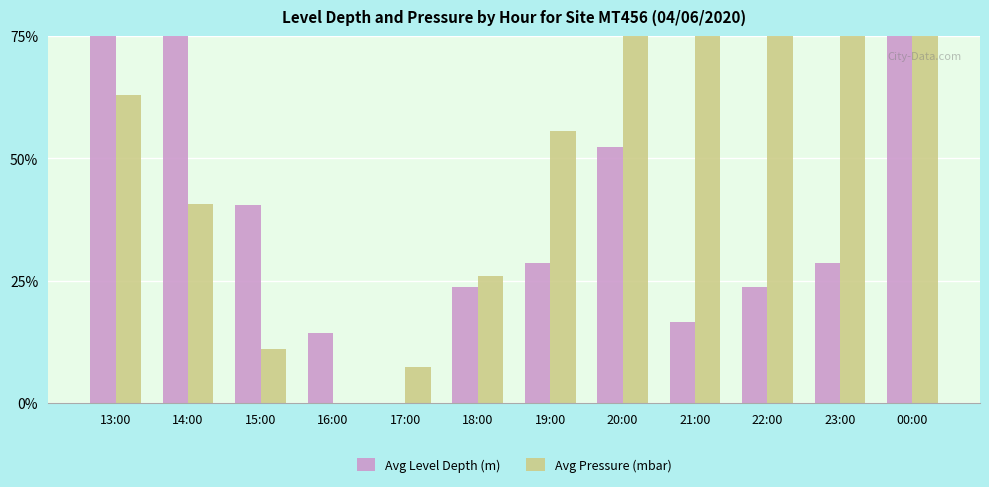

True or false: Avg Pressure (mbar) has a value of 92.6 at 21:00.

True